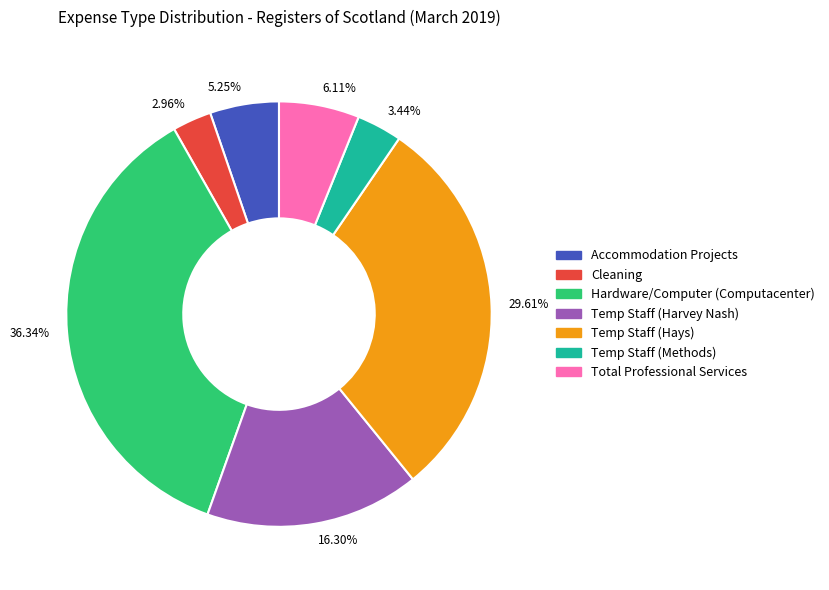

Is Temp Staff (Methods) the majority of the pie?

No